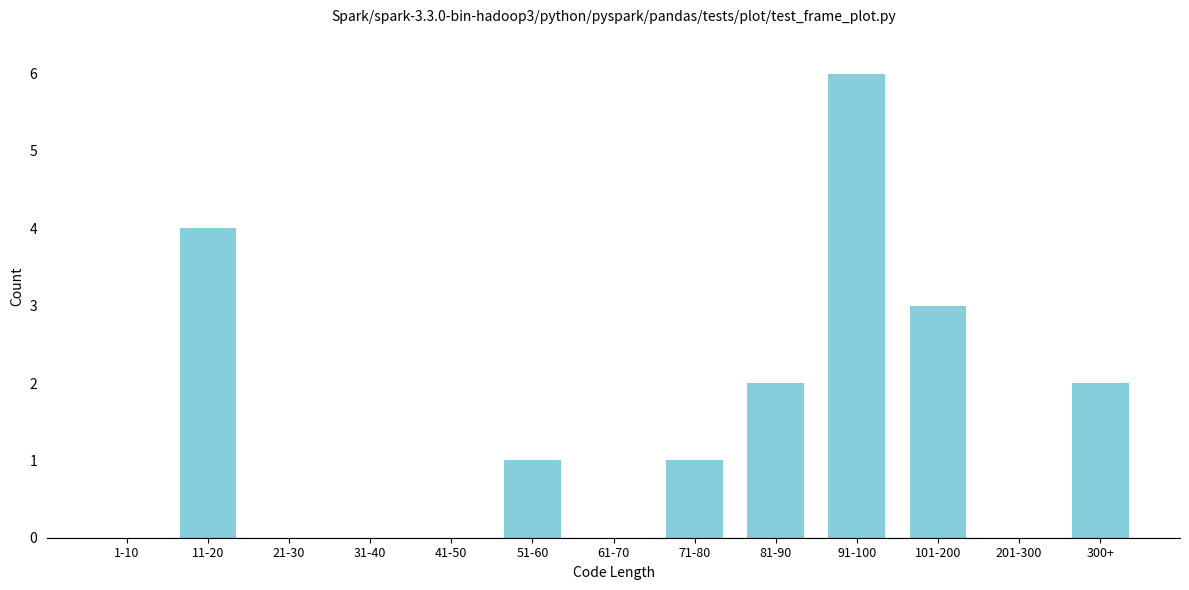

Reading left to right, extract all data points from this chart.

1-10=0	11-20=4	21-30=0	31-40=0	41-50=0	51-60=1	61-70=0	71-80=1	81-90=2	91-100=6	101-200=3	201-300=0	300+=2